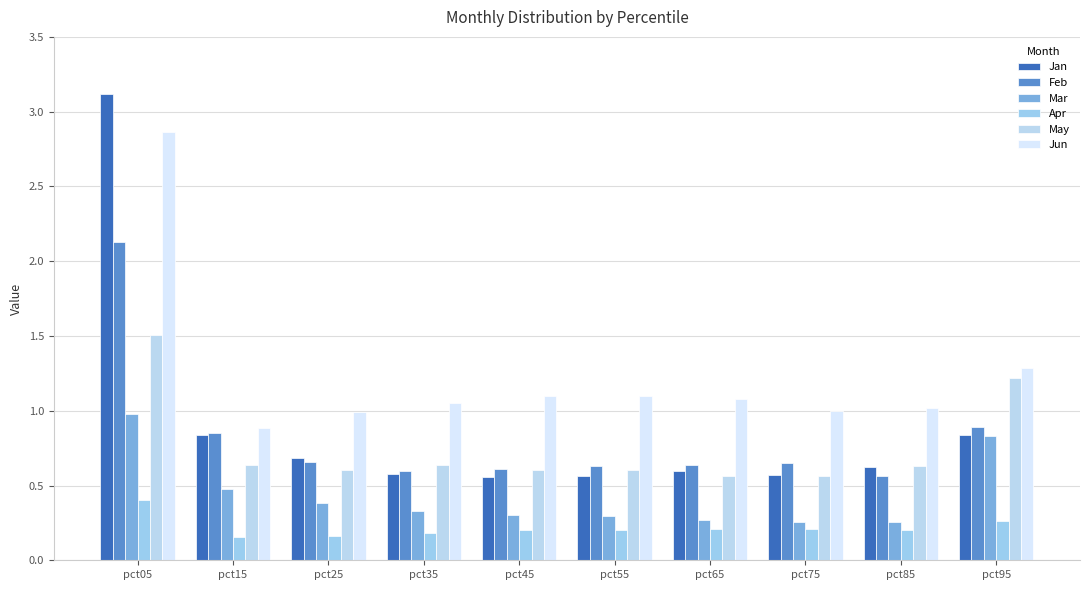

At which label does Jun first exceed 1?

pct05